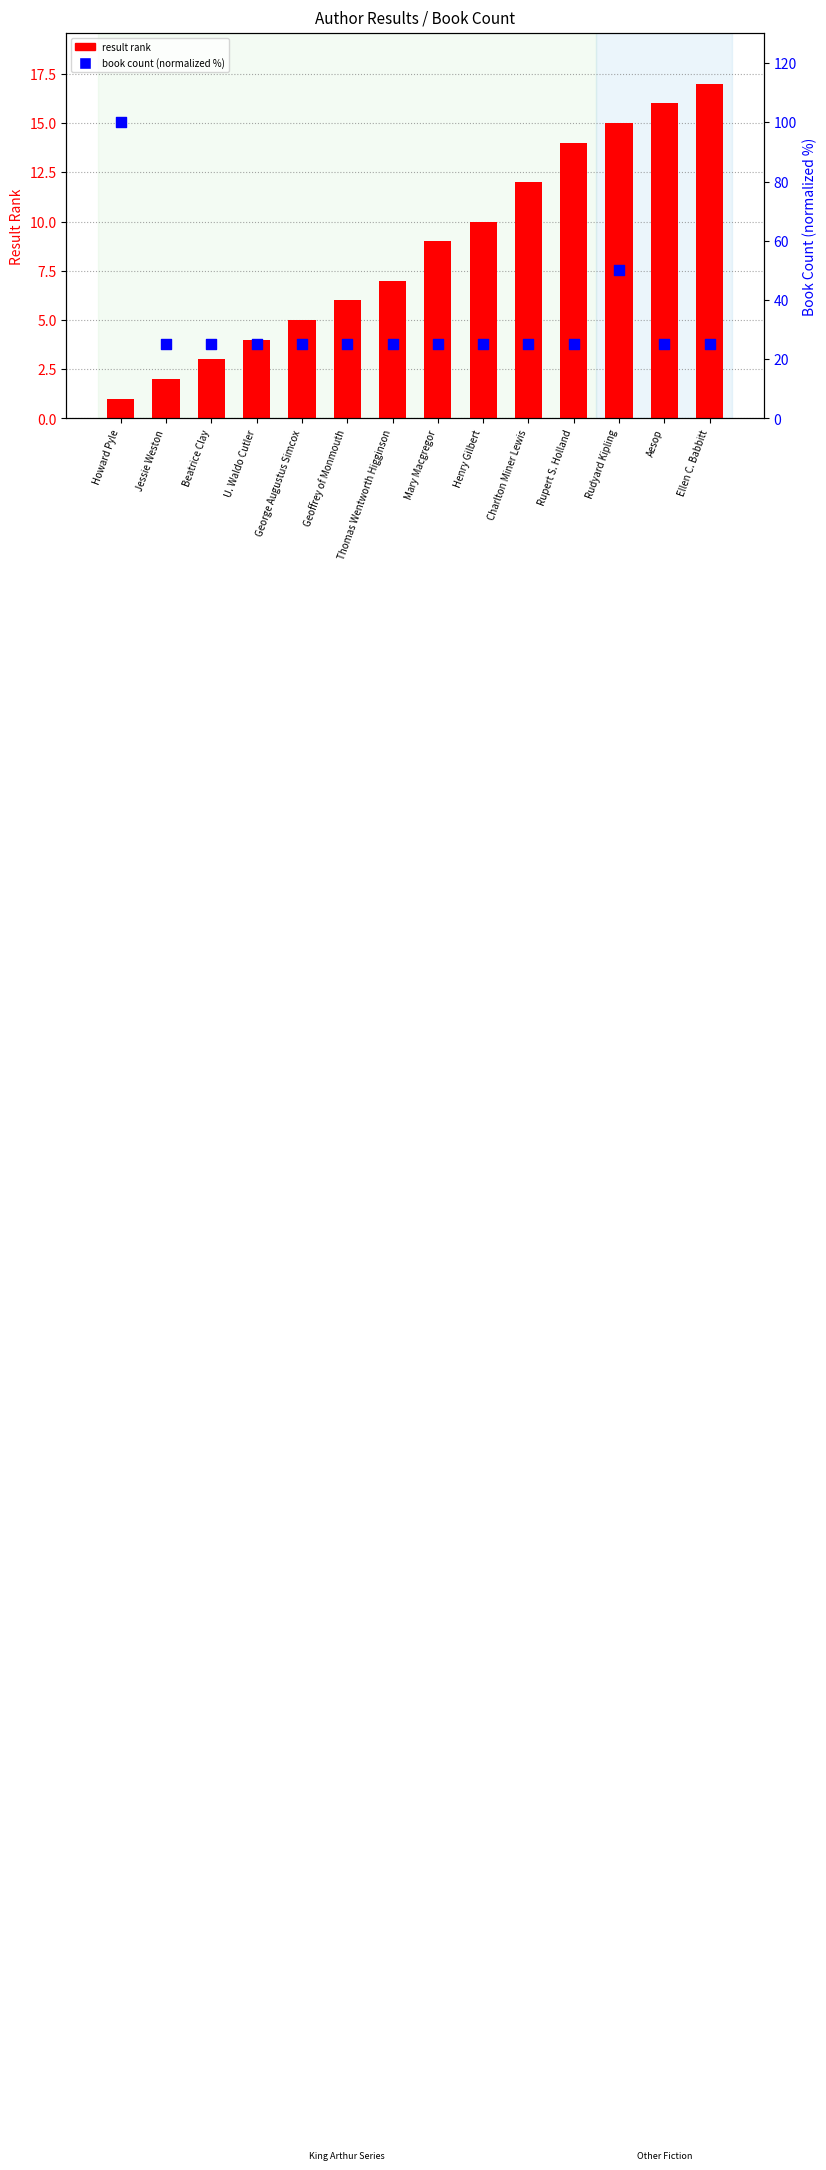

At how many categories does at least one series exceed 11?

14